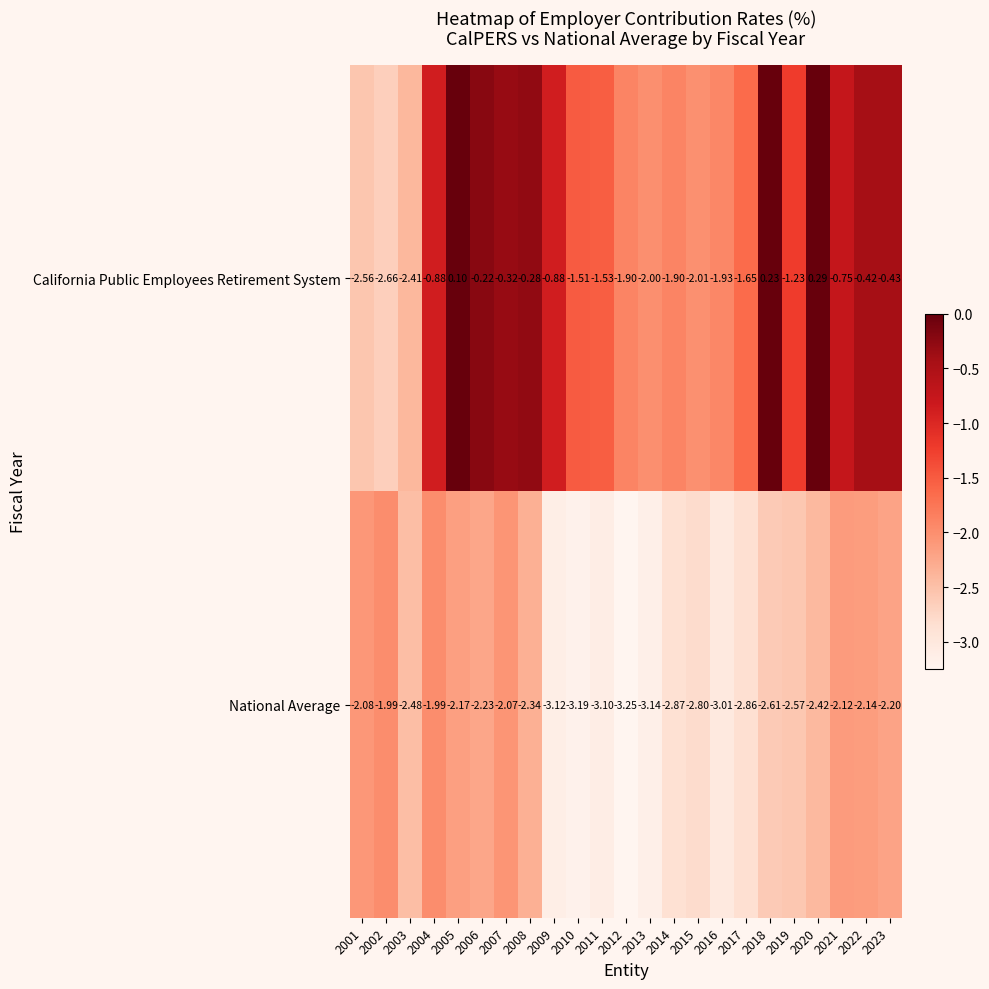

Which series has the largest total across all categories?

California Public Employees Retirement System